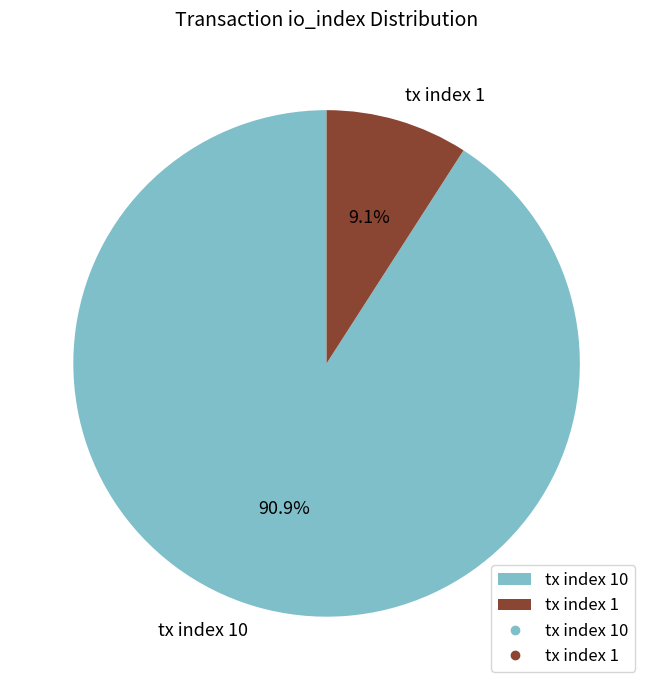

Count the number of slices in the pie.

2